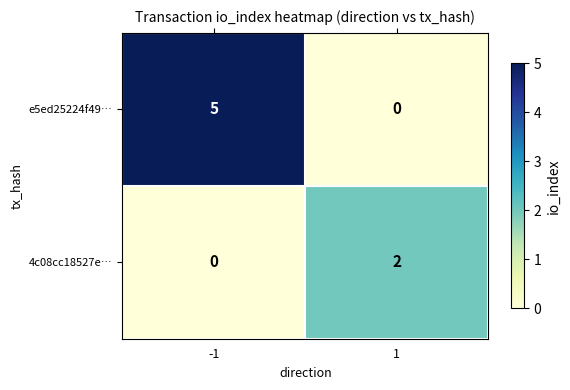

Between -1 and 1, which series saw the biggest shift?

e5ed25224f49…